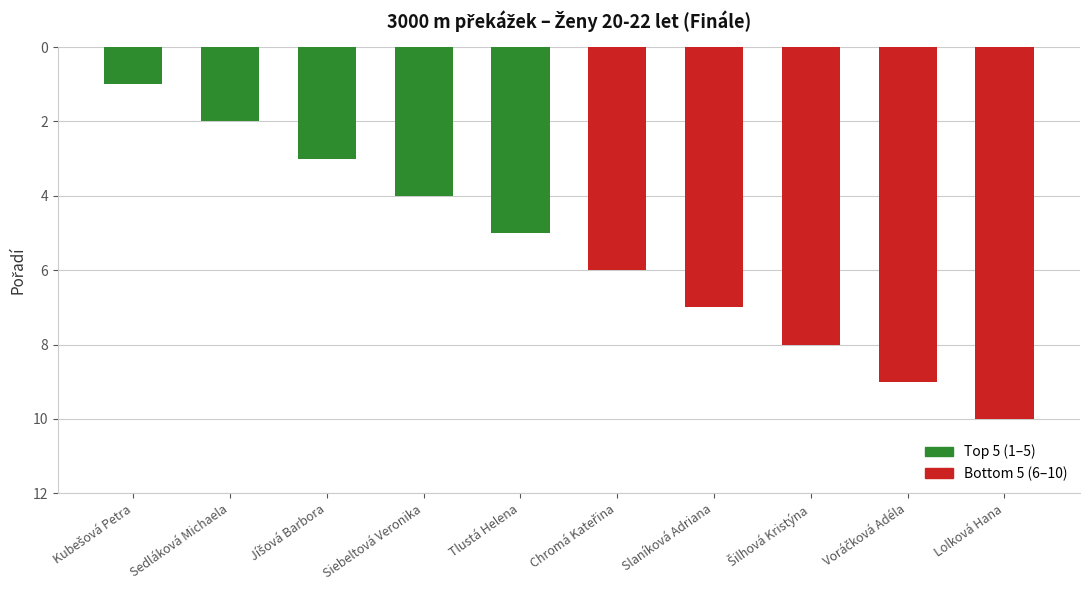

At which category does the chart reach its peak across all series?

Lolková Hana